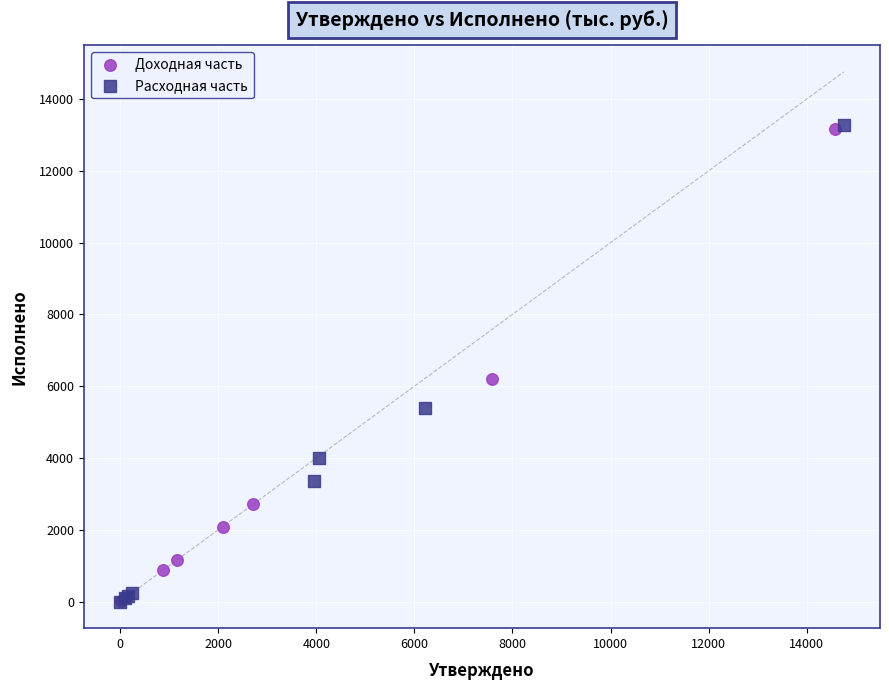

What are all the series names shown in the legend?

Доходная часть, Расходная часть